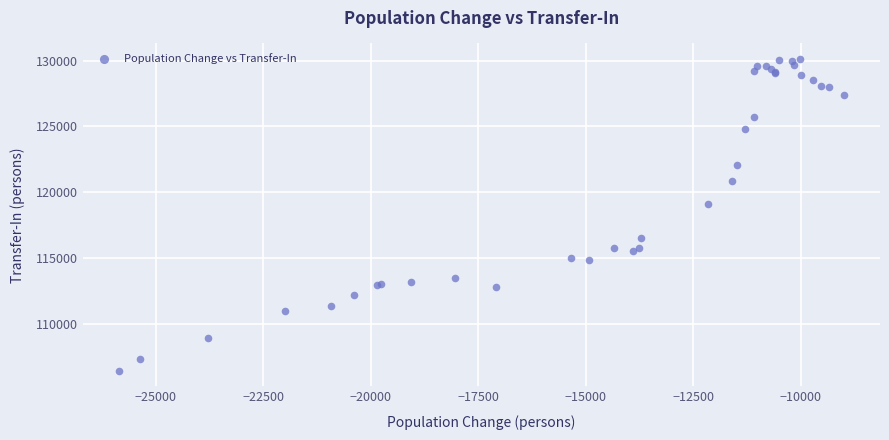

What Y value in the scatter plot is closest to 118278?

119072